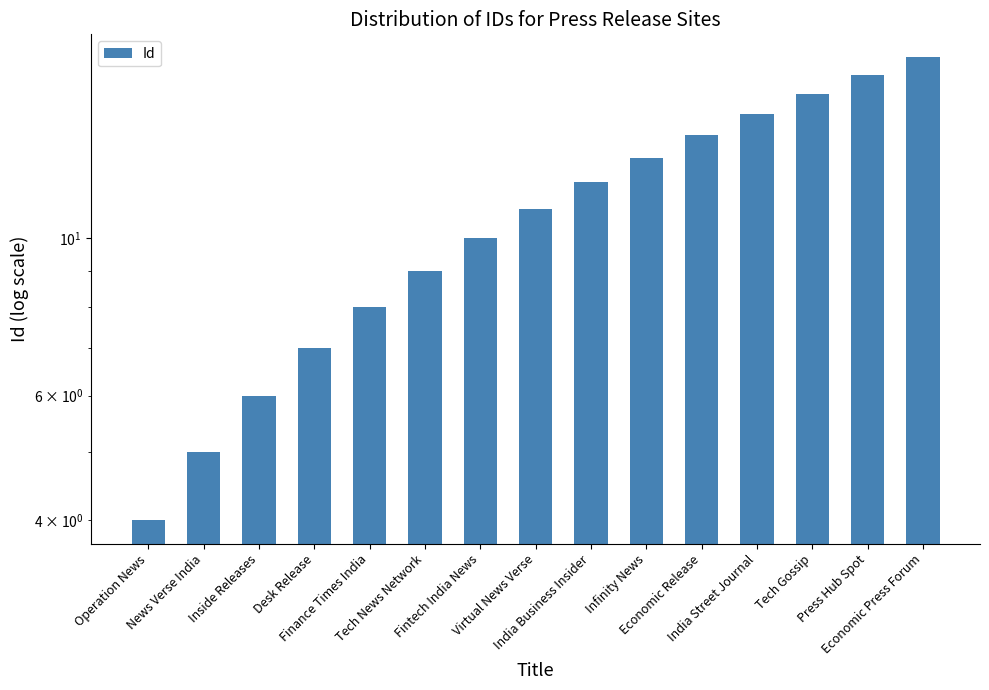

Rank the categories by value from highest to lowest.

Economic Press Forum, Press Hub Spot, Tech Gossip, India Street Journal, Economic Release, Infinity News, India Business Insider, Virtual News Verse, Fintech India News, Tech News Network, Finance Times India, Desk Release, Inside Releases, News Verse India, Operation News